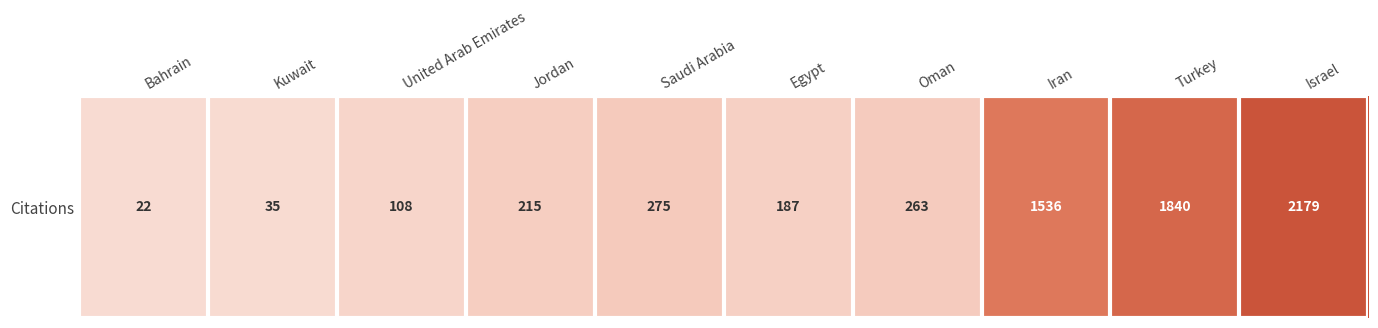

Approximately how many times larger is the value at Turkey compared to Oman?

7.0